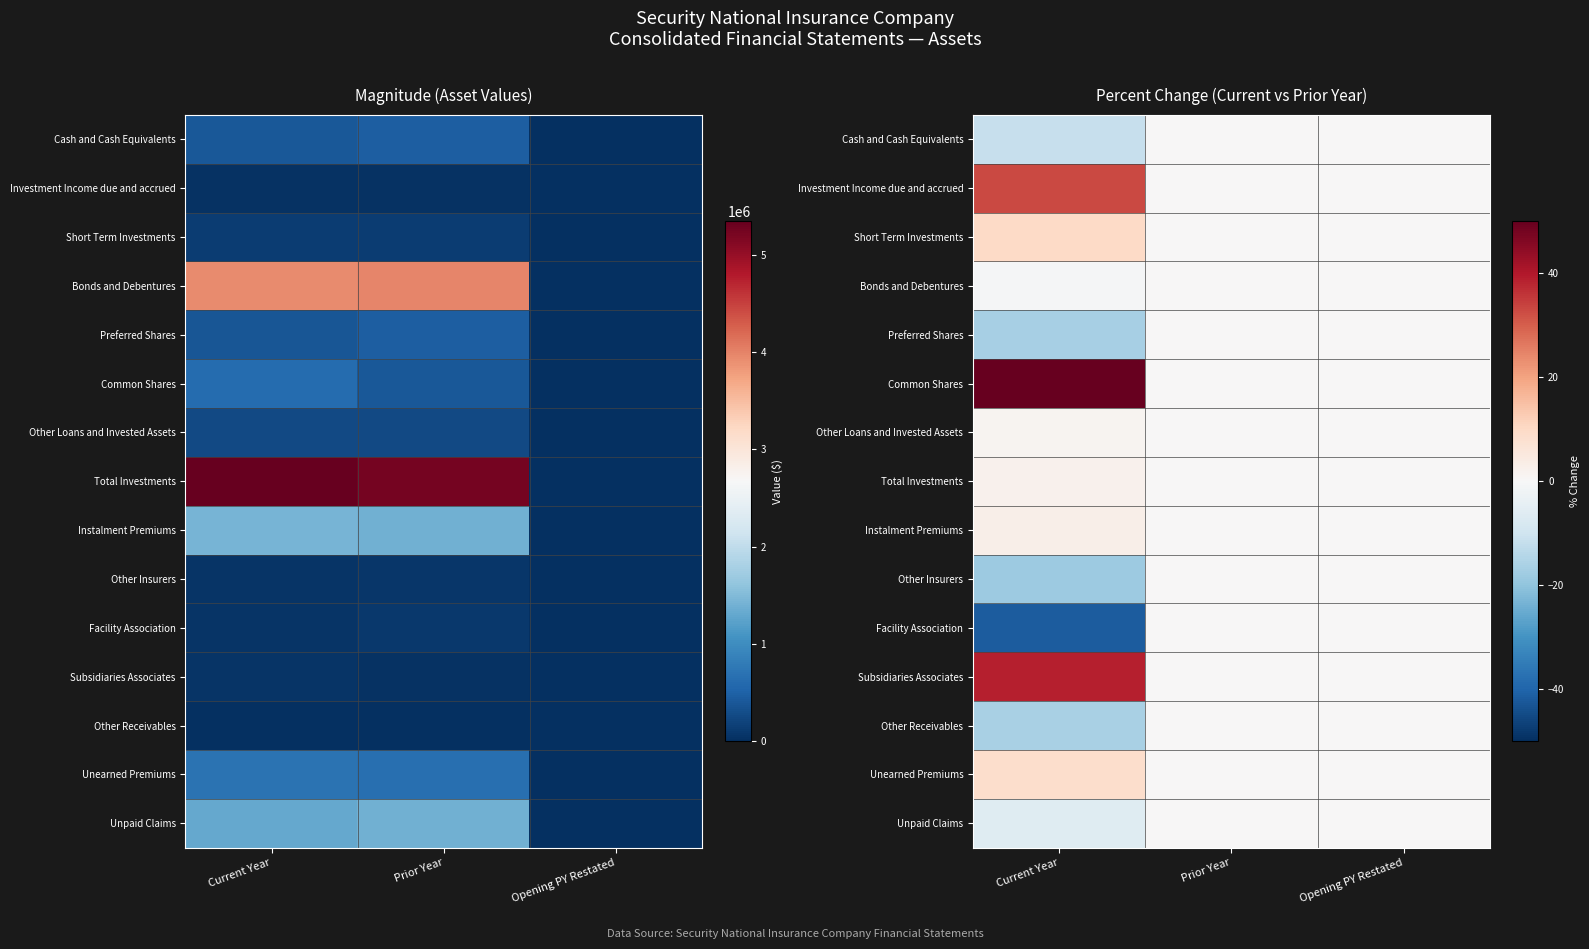

Which series changed the most between Current Year and Prior Year?

Common Shares